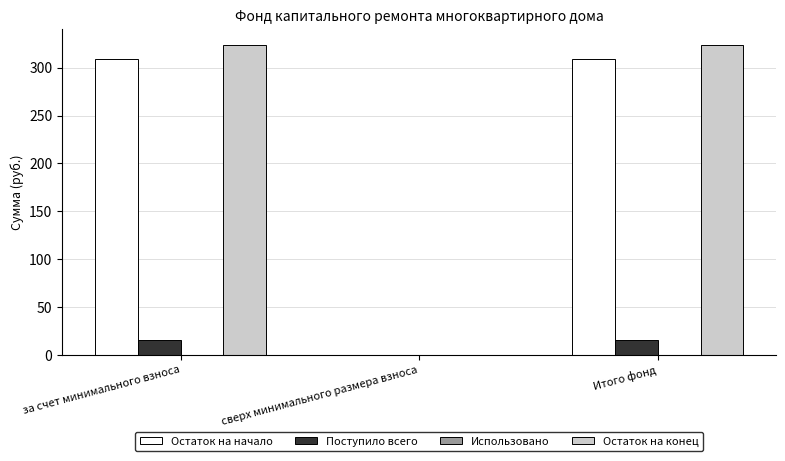

Between сверх минимального размера взноса and Итого фонд, which series saw the biggest shift?

Остаток на конец